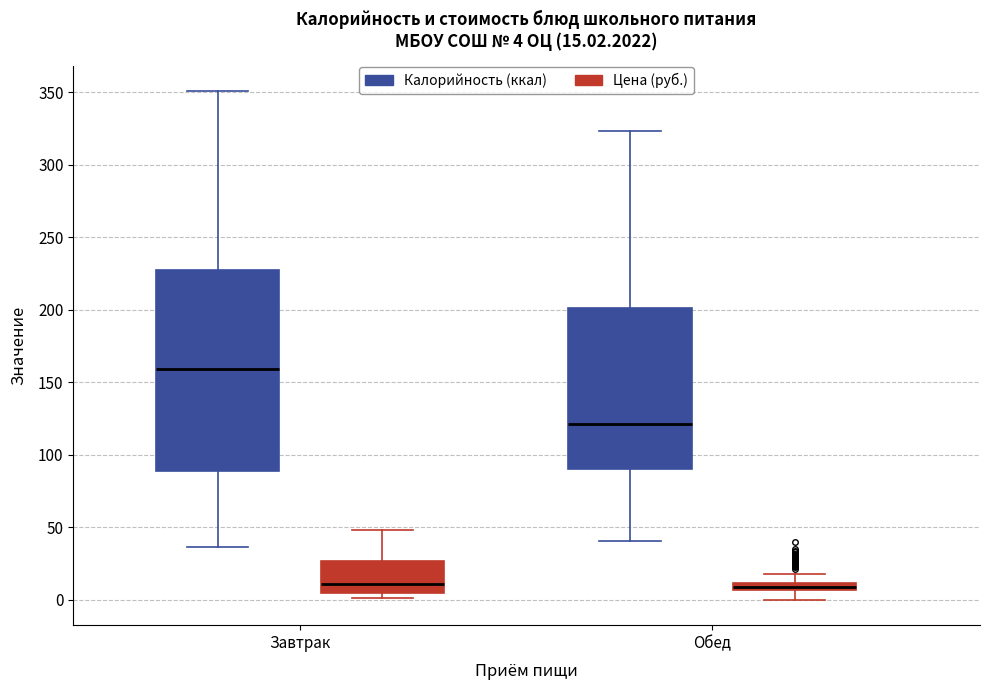

Comparing the boxes themselves (not the whiskers), which one is the tallest?

Завтрак (Калорийность (ккал))